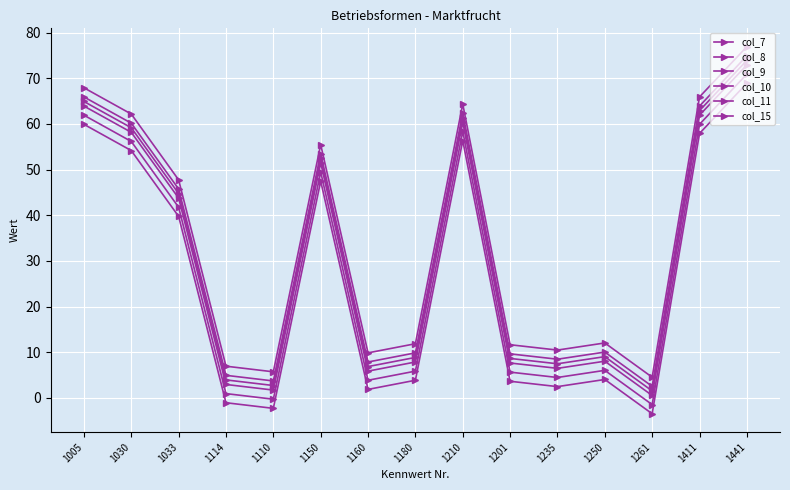

Count the number of data series in this chart.

6